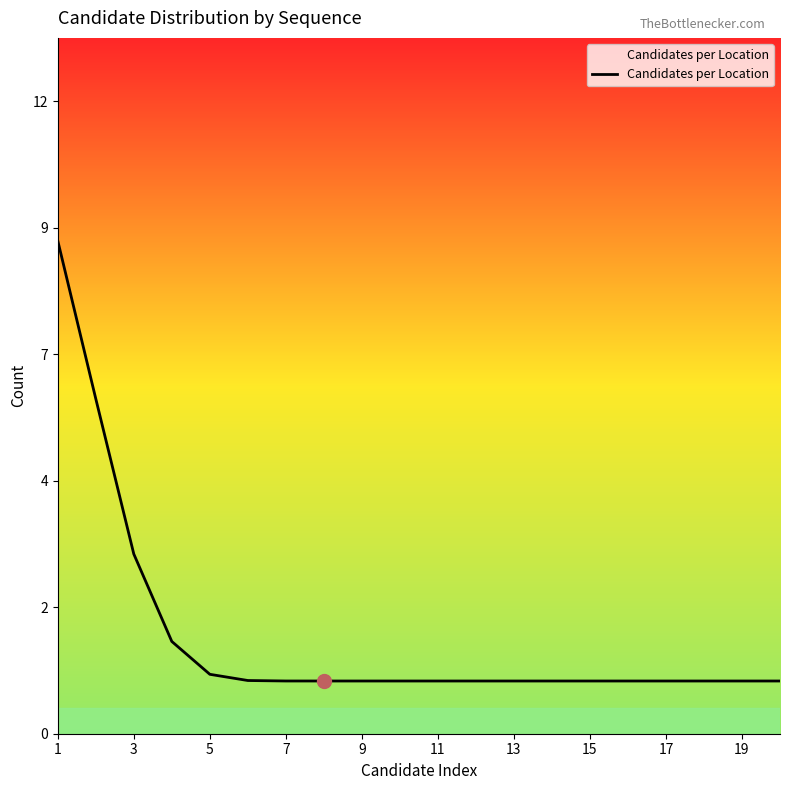

Does the chart have visible grid lines?

No